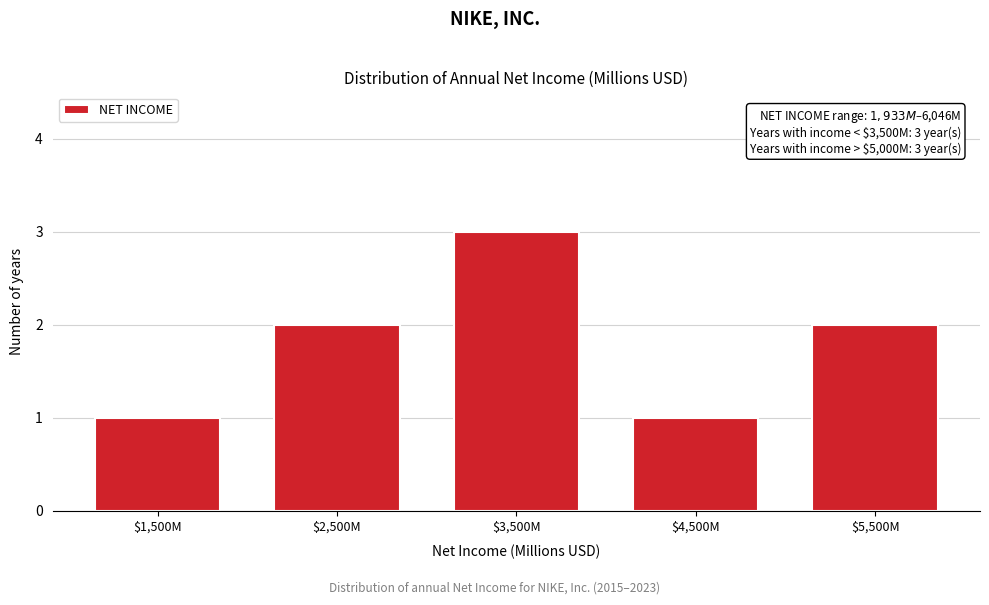

Reading left to right, what are all the values shown in this chart?

1	2	3	1	2